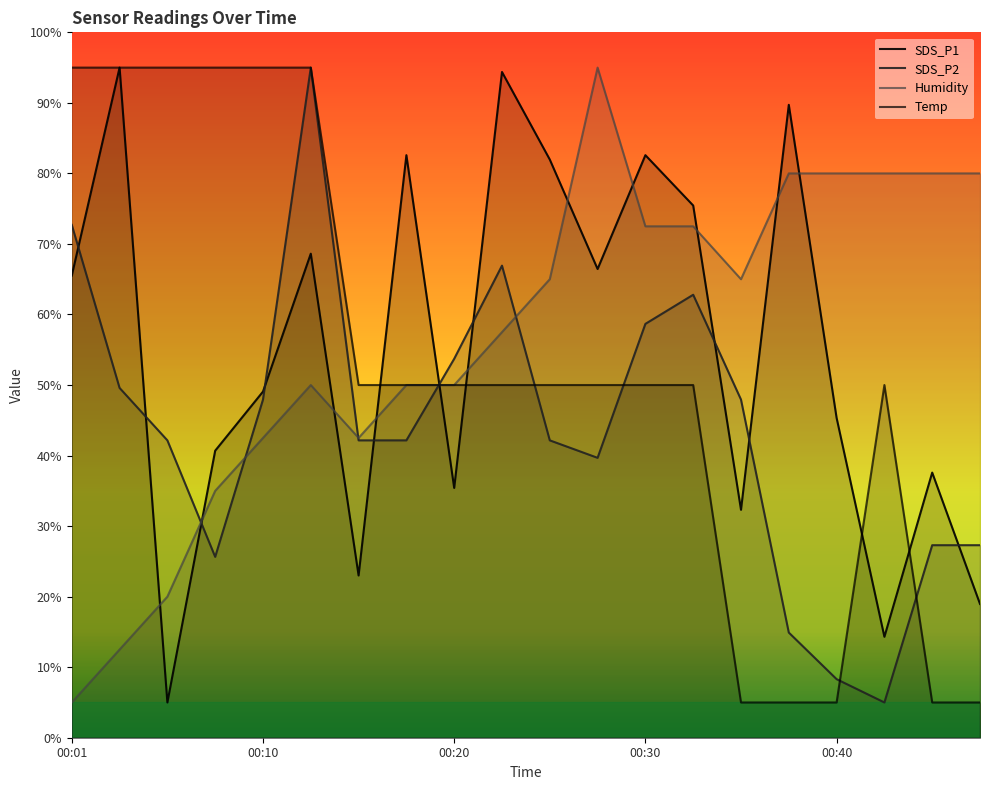

Reading left to right, transcribe all the data shown in this chart.

SDS_P1: 65.5	95.0	5.0	40.7	49.1	68.6	23.0	82.6	35.4	94.4	82.0	66.4	82.6	75.4	32.3	89.7	45.3	14.3	37.6	19.0
SDS_P2: 72.7	49.6	42.2	25.6	47.9	95.0	42.2	42.2	53.7	66.9	42.2	39.7	58.7	62.8	47.9	14.9	8.3	5.0	27.3	27.3
Humidity: 5.0	12.5	20.0	35.0	42.5	50.0	42.5	50.0	50.0	57.5	65.0	95.0	72.5	72.5	65.0	80.0	80.0	80.0	80.0	80.0
Temp: 95.0	95.0	95.0	95.0	95.0	95.0	50.0	50.0	50.0	50.0	50.0	50.0	50.0	50.0	5.0	5.0	5.0	50.0	5.0	5.0